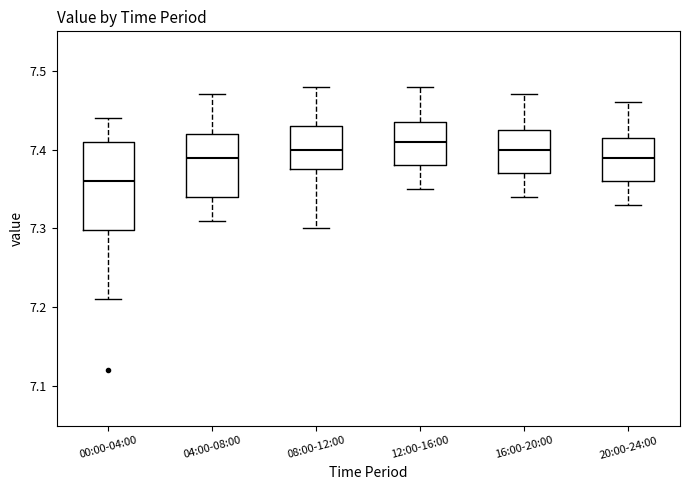

Where does the median line of the box for 00:00-04:00 sit on the y-axis? The values are not printed on the chart, so give them approximately, as read against the axis.

7.36